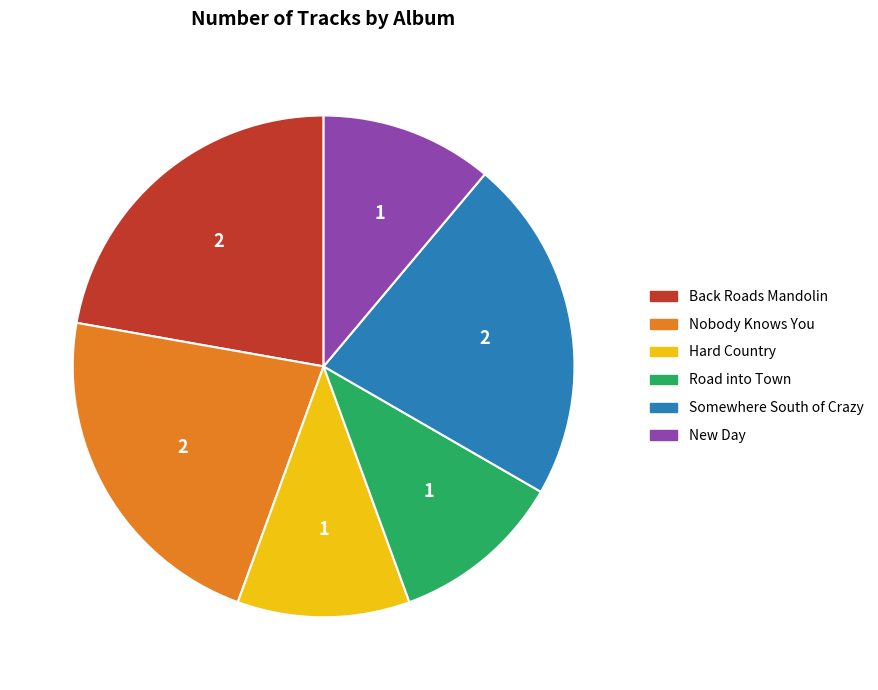

True or false: Somewhere South of Crazy accounts for 22% of the total.

True